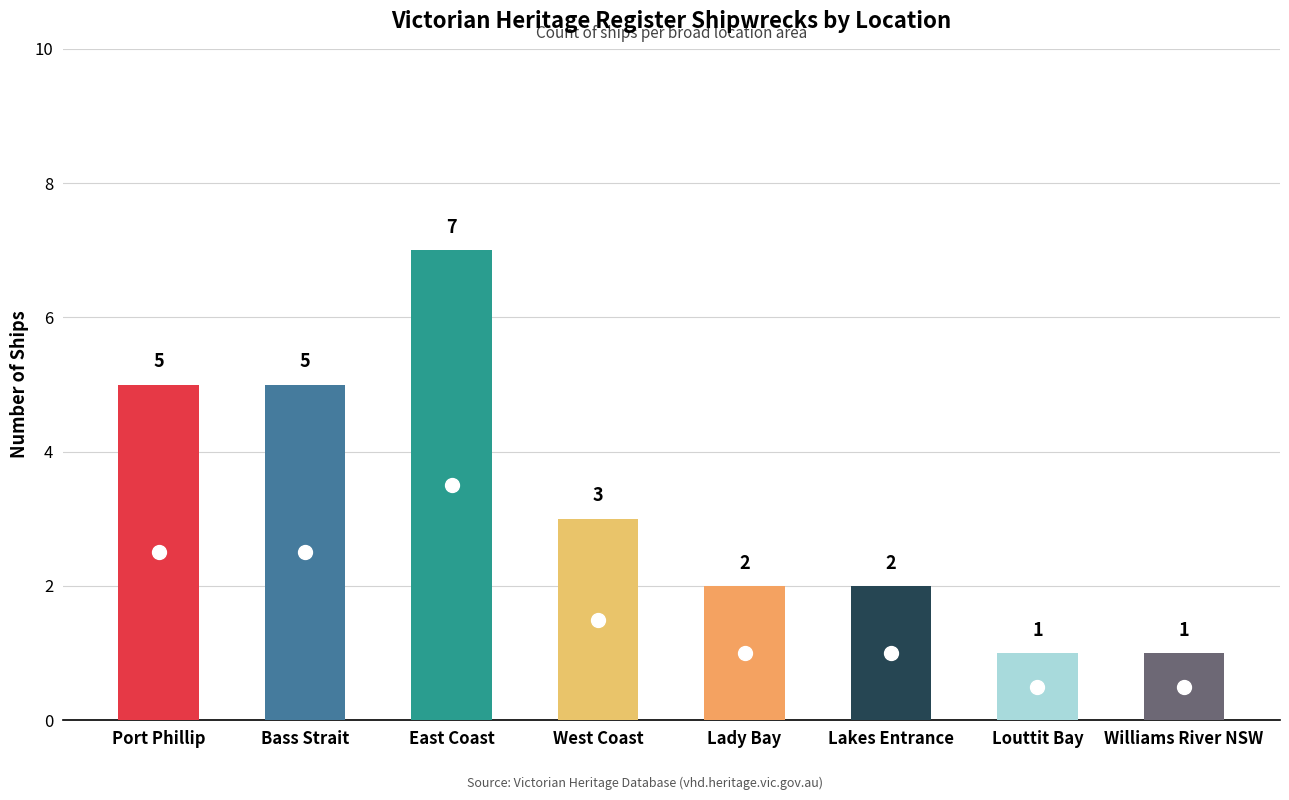

What is the change in value from West Coast to Lakes Entrance?

-1